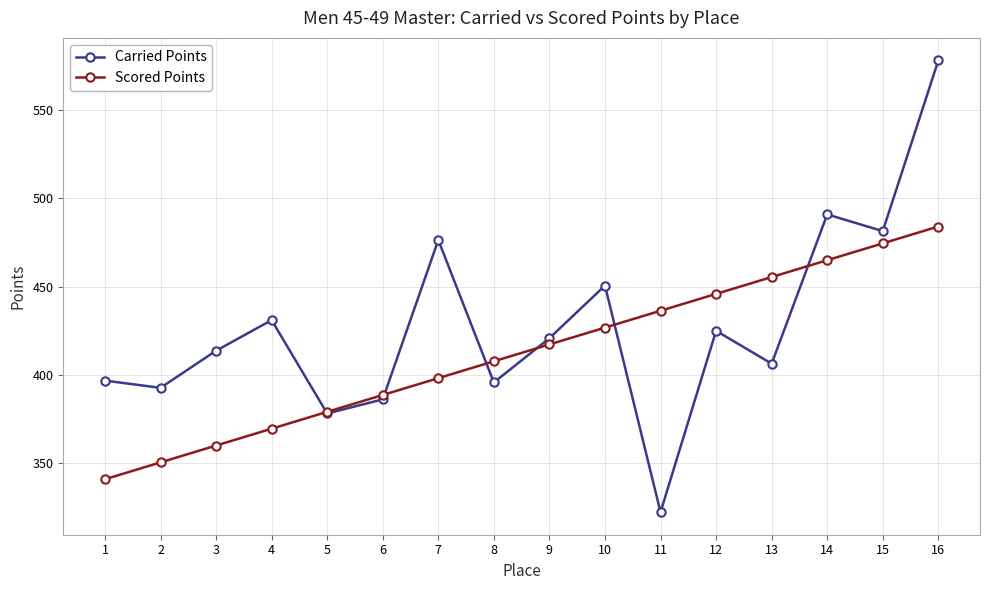

Which series has the widest spread of values?

Carried Points